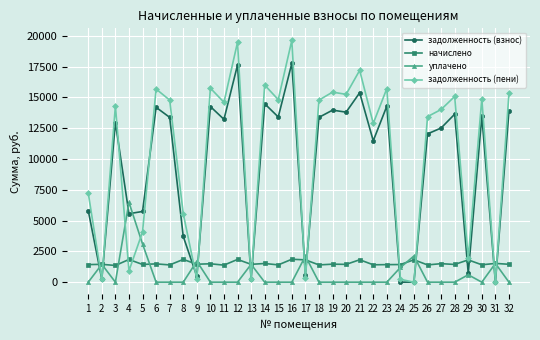

Count the number of categories in the chart.

32